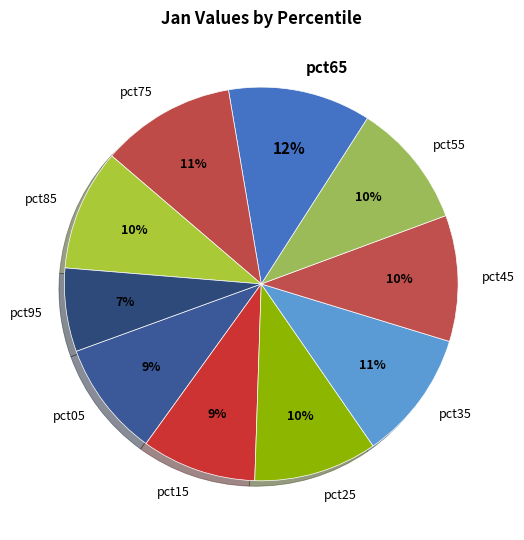

Does any single category account for the majority?

No